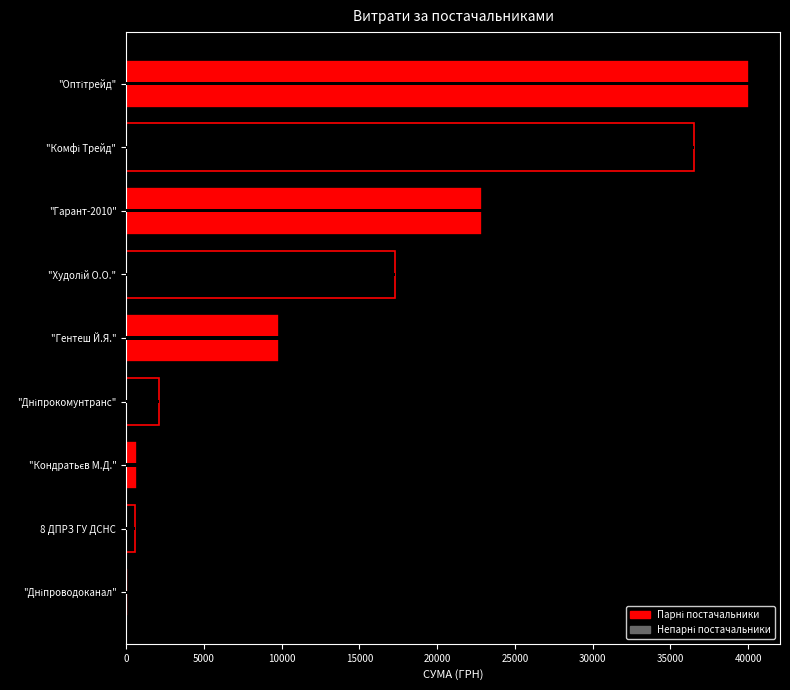

What is the sum of all values?

130180.8